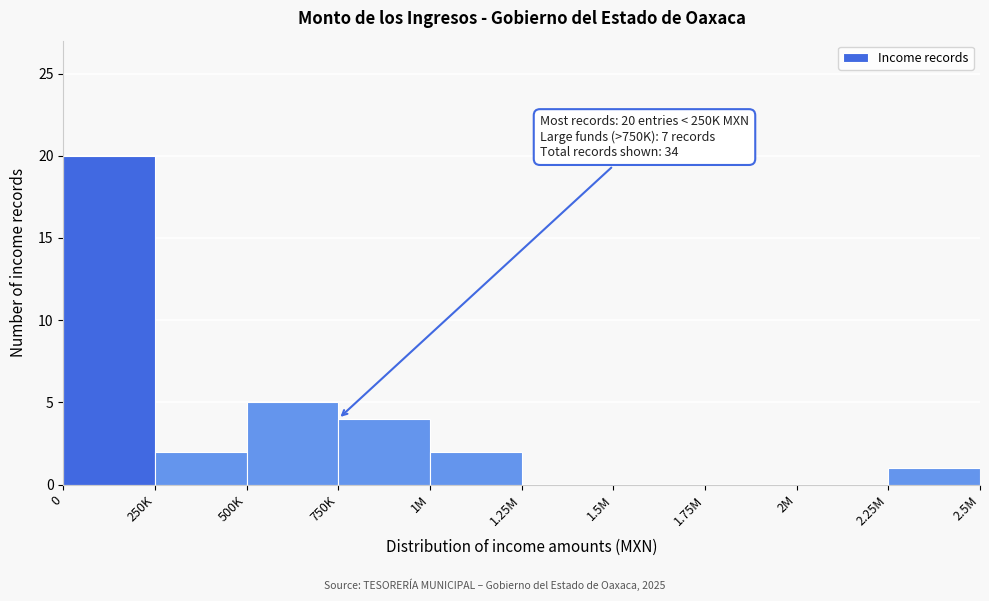

Reading left to right, extract all data points from this chart.

0=20	250K=2	500K=5	750K=4	1M=2	1.25M=0	1.5M=0	1.75M=0	2M=0	2.25M=1